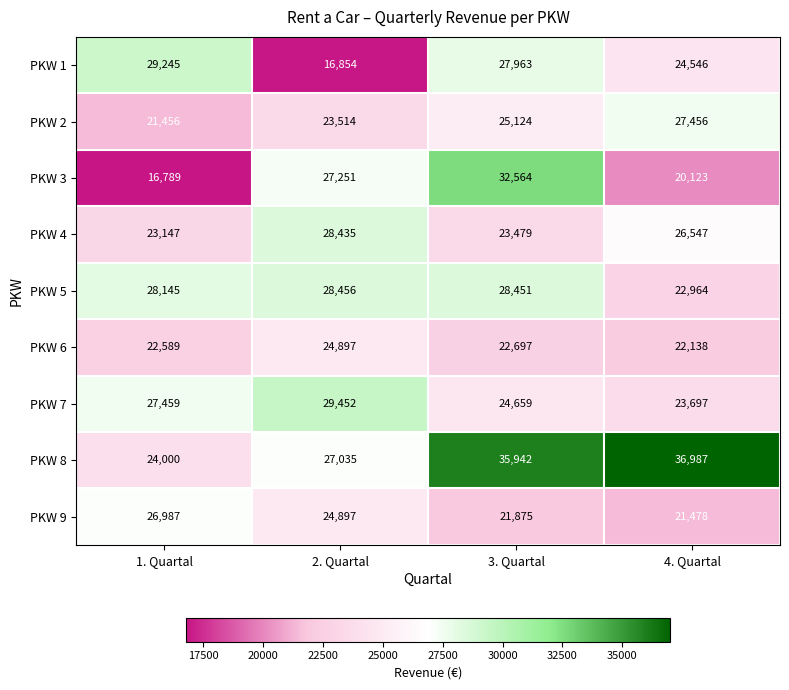

Count the number of data series in this chart.

9